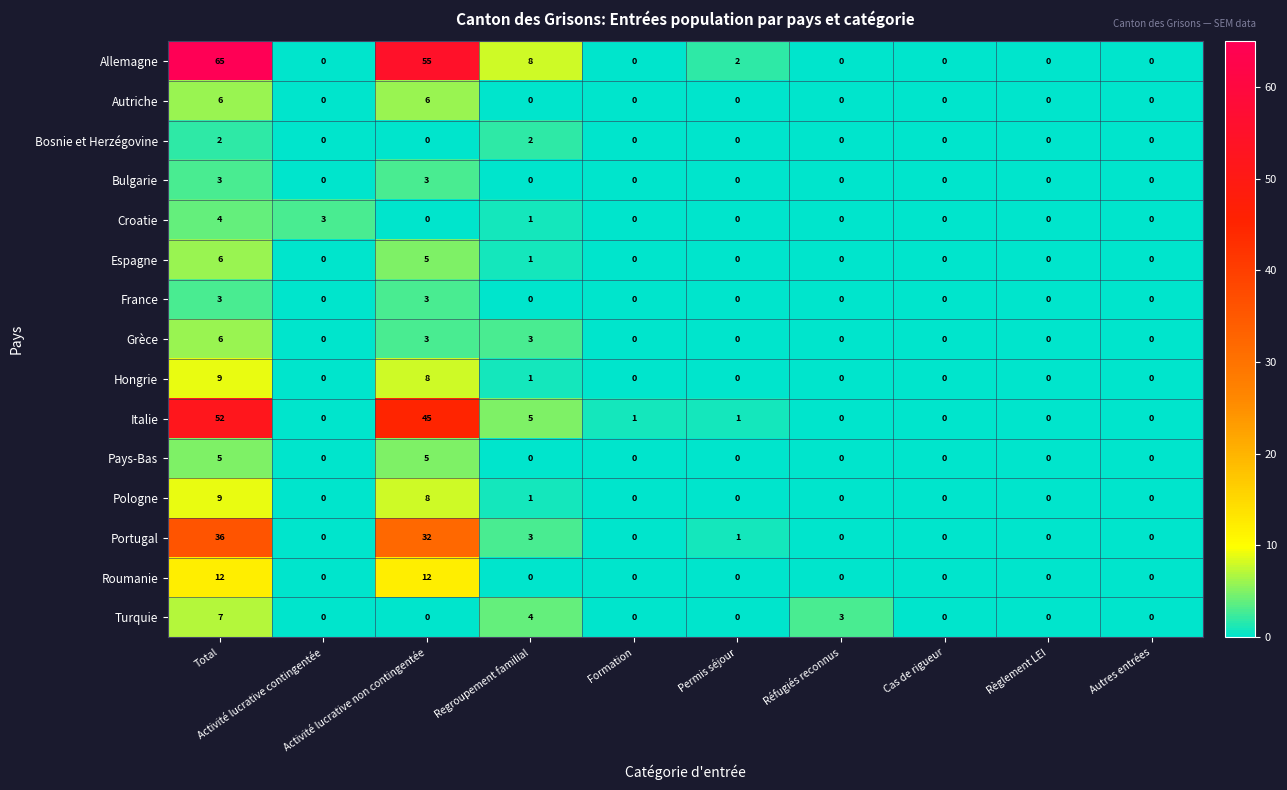

What is the total value across all series at Réfugiés reconnus?

3